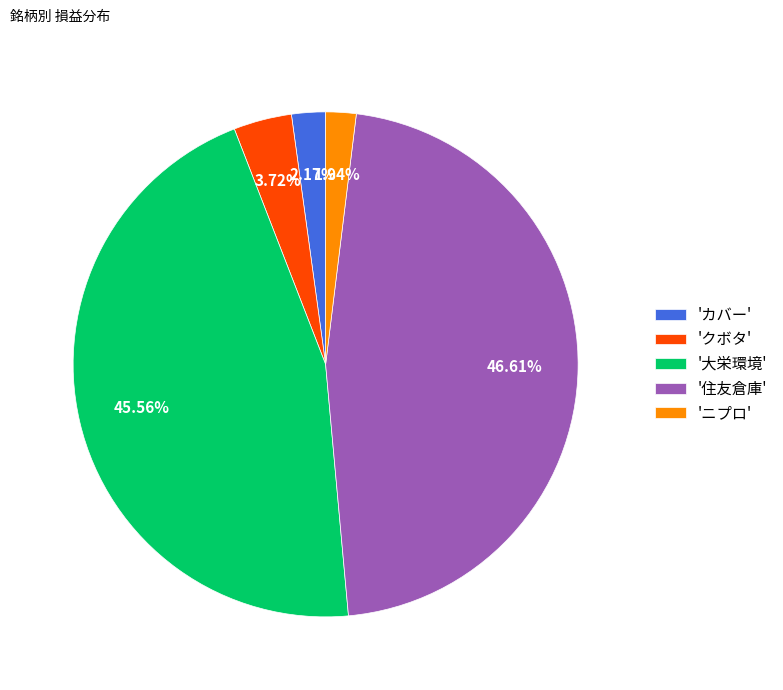

Is there any slice that represents more than half of the pie?

No